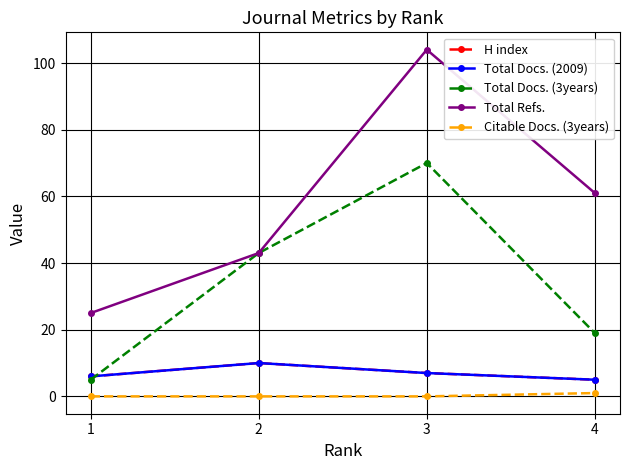

Reading left to right, extract all data points from this chart.

H index: 6	10	7	5
Total Docs. (2009): 6	10	7	5
Total Docs. (3years): 5	43	70	19
Total Refs.: 25	43	104	61
Citable Docs. (3years): 0	0	0	1